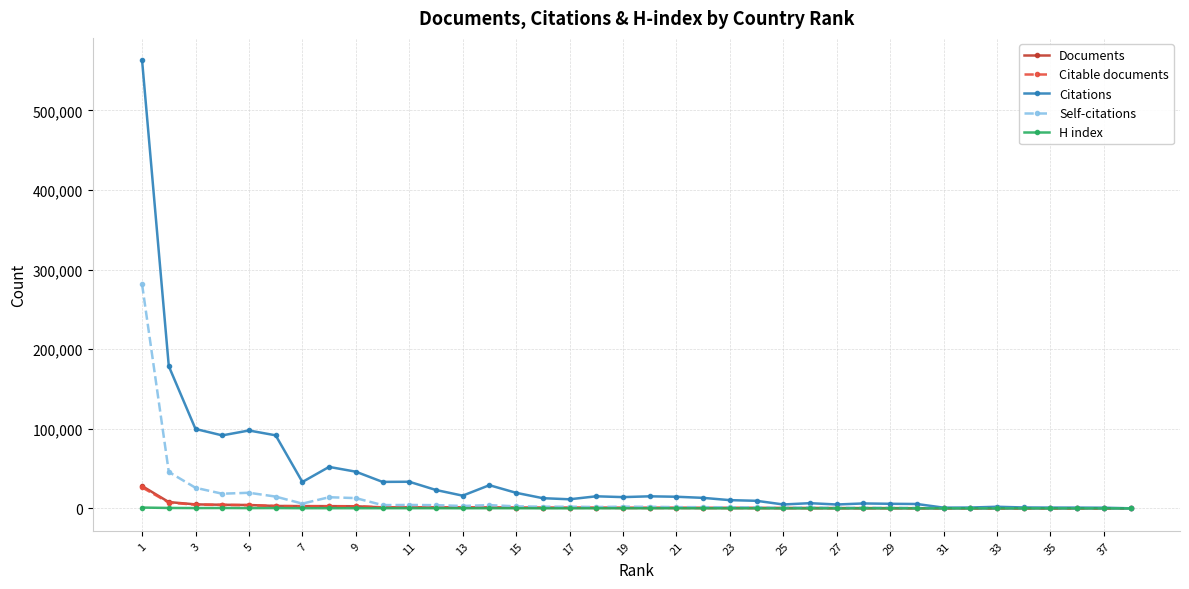

True or false: Citable documents has more than 1 interior local peaks.

True